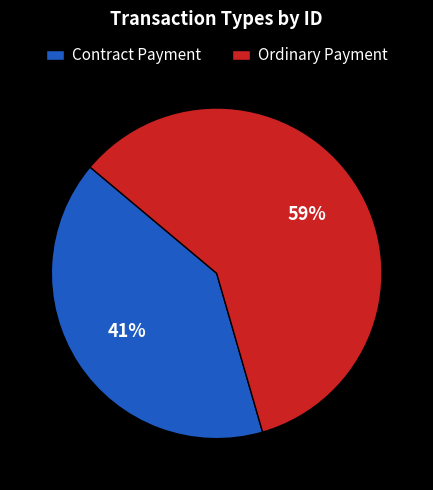

Rank the categories by value from highest to lowest.

Ordinary Payment, Contract Payment